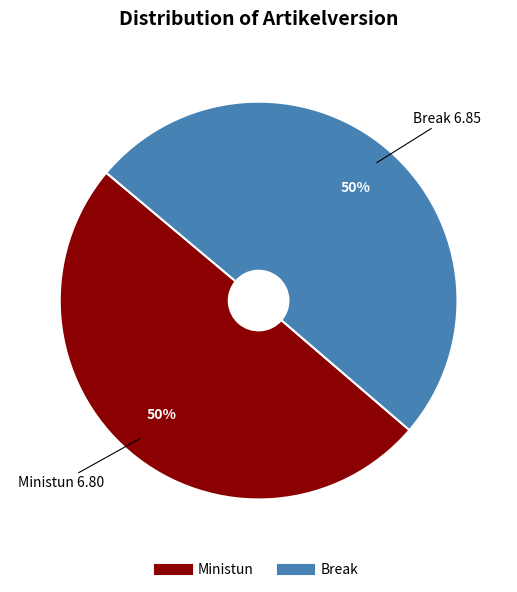

How many slices are in this pie chart?

2